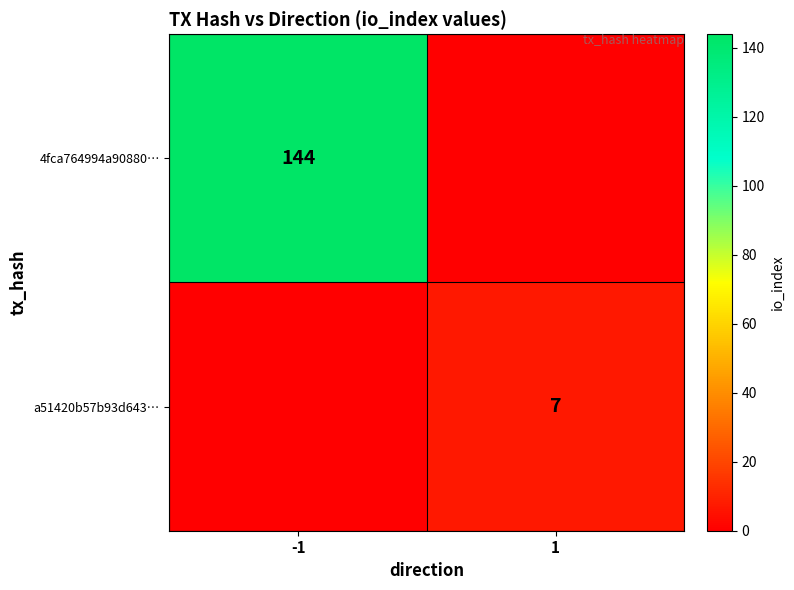

The a51420b57b93d643… series shows 12 at 1. True or false?

False